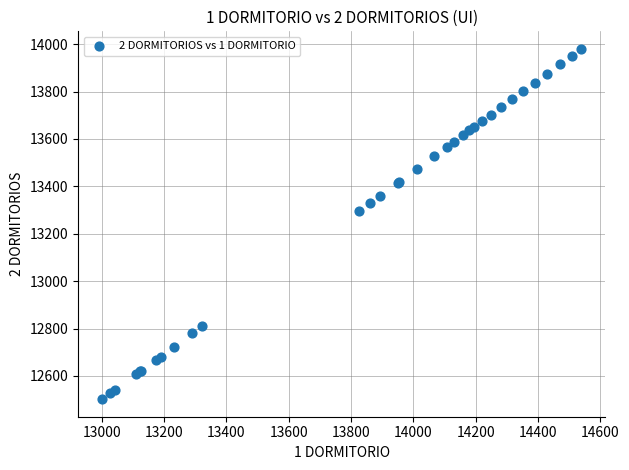

What Y value in the scatter plot is closest to 13241?

13294